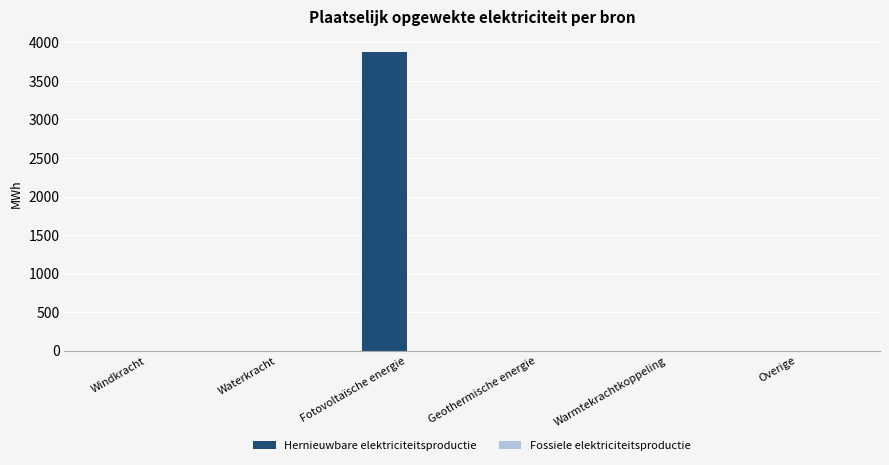

Which has a higher value, Windkracht or Fotovoltaïsche energie?

Fotovoltaïsche energie